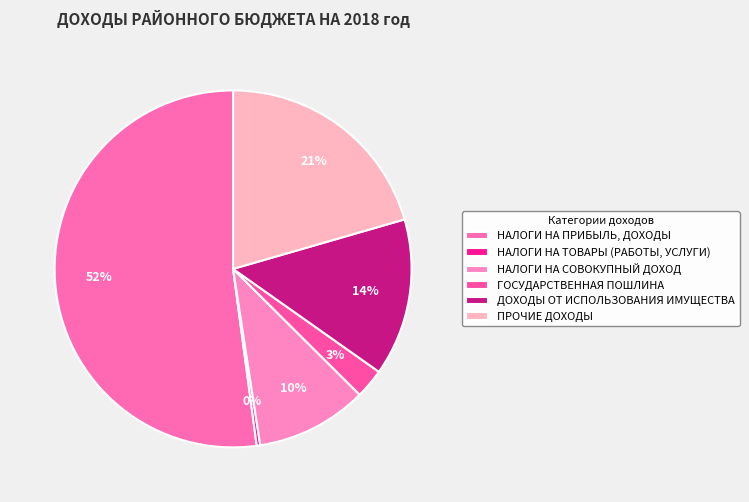

Rank the categories by value from lowest to highest.

НАЛОГИ НА ТОВАРЫ (РАБОТЫ, УСЛУГИ), ГОСУДАРСТВЕННАЯ ПОШЛИНА, НАЛОГИ НА СОВОКУПНЫЙ ДОХОД, ДОХОДЫ ОТ ИСПОЛЬЗОВАНИЯ ИМУЩЕСТВА, ПРОЧИЕ ДОХОДЫ, НАЛОГИ НА ПРИБЫЛЬ, ДОХОДЫ